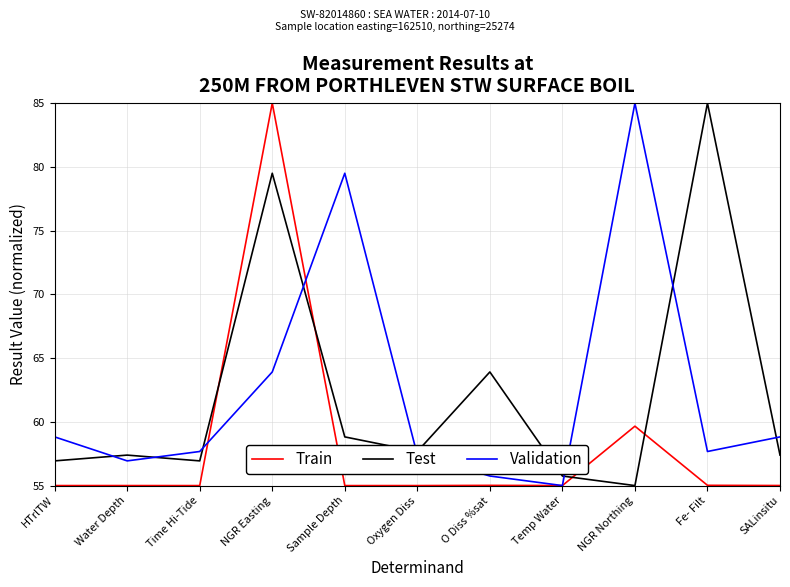

Which series changed the most between NGR Easting and Temp Water?

Train